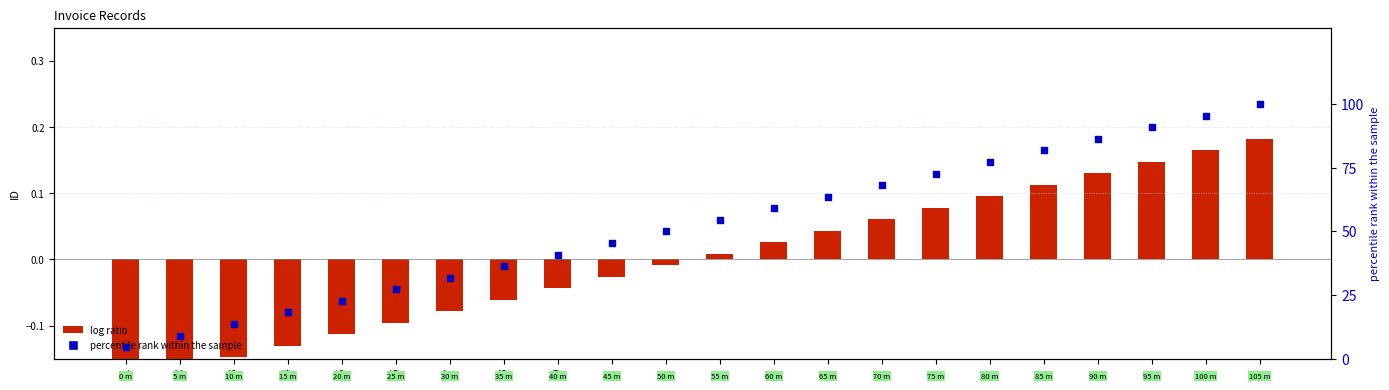

Which series reaches the maximum Y coordinate?

percentile rank within the sample